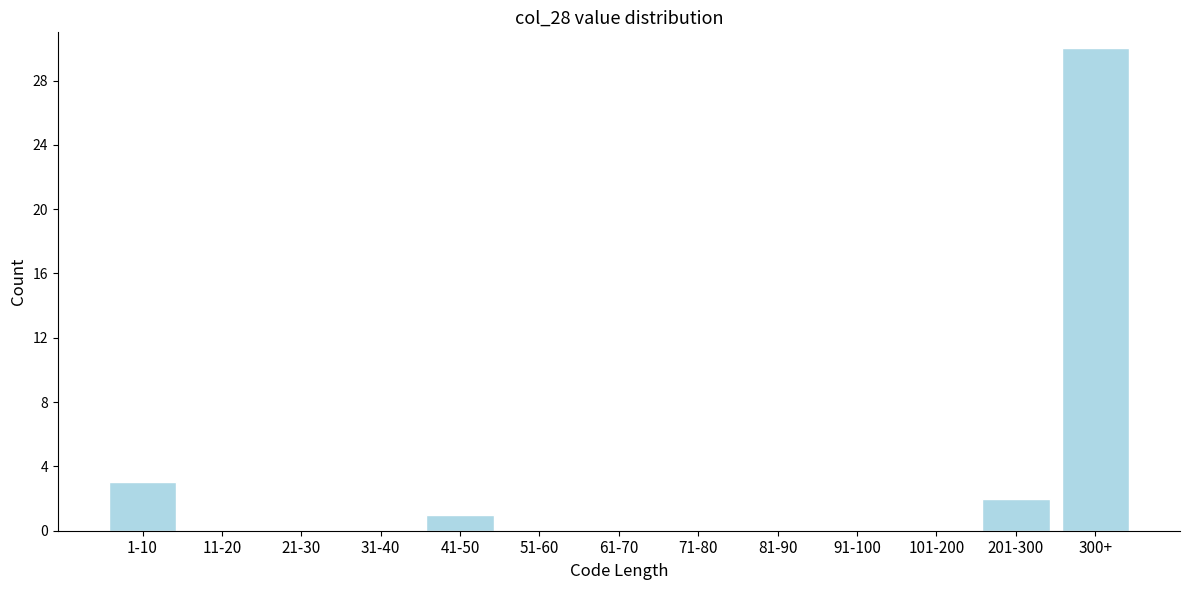

Reading left to right, list all the values displayed in this chart.

1-10=3	11-20=0	21-30=0	31-40=0	41-50=1	51-60=0	61-70=0	71-80=0	81-90=0	91-100=0	101-200=0	201-300=2	300+=30